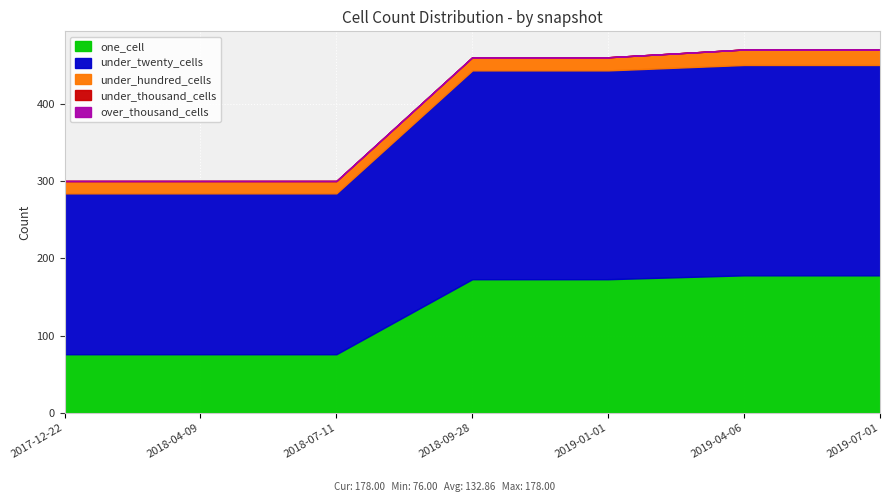

Is the value of under_hundred_cells at 2019-04-06 greater than the value of one_cell at 2018-07-11?

No